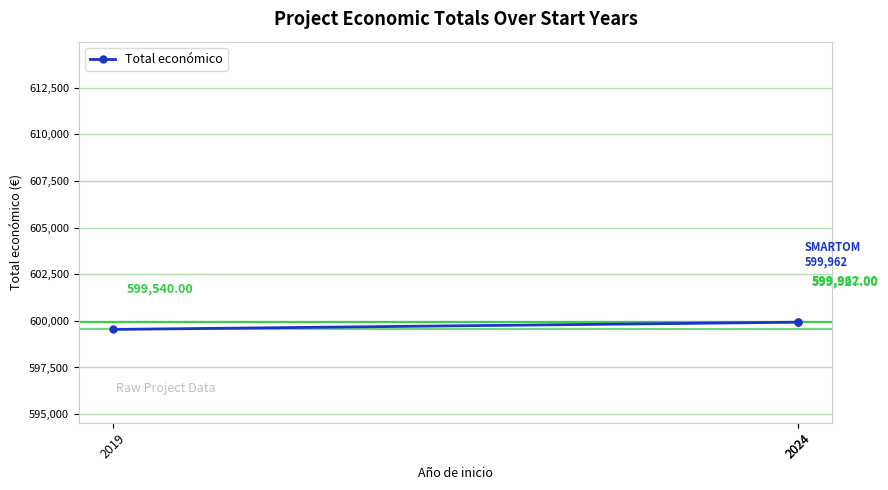

Which has a higher value, 2024 or 2024?

2024